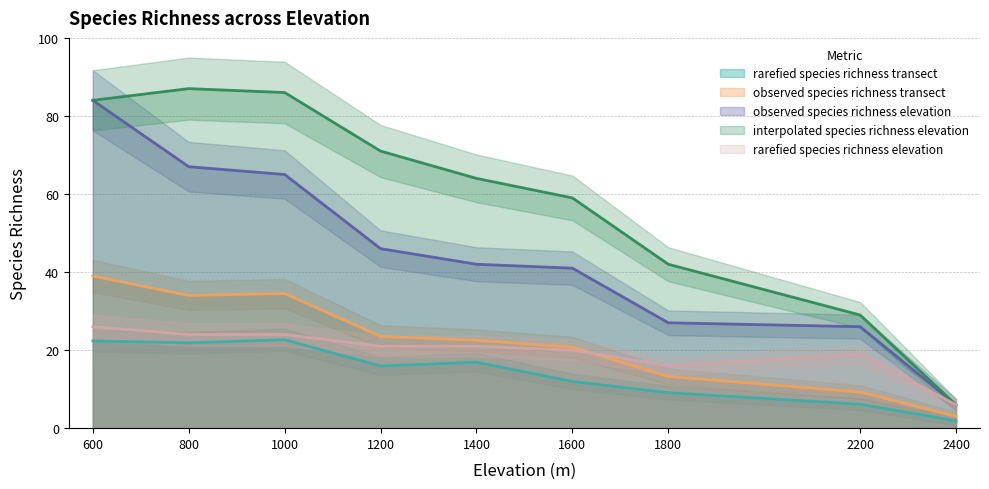

True or false: rarefied_species_richness_elevation and interpolated_species_richness_elevation intersect in this chart.

False